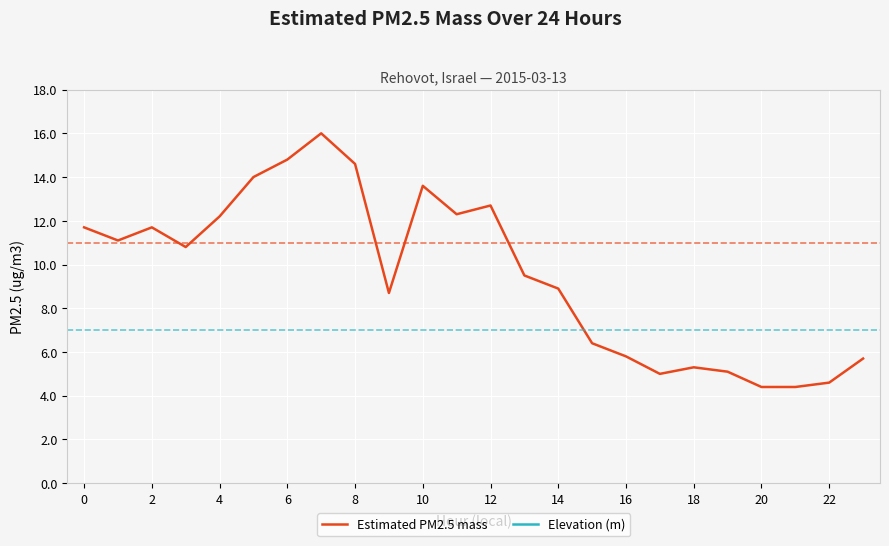

Is it true that Estimated PM2.5 mass equals 21.2 at 4?

False